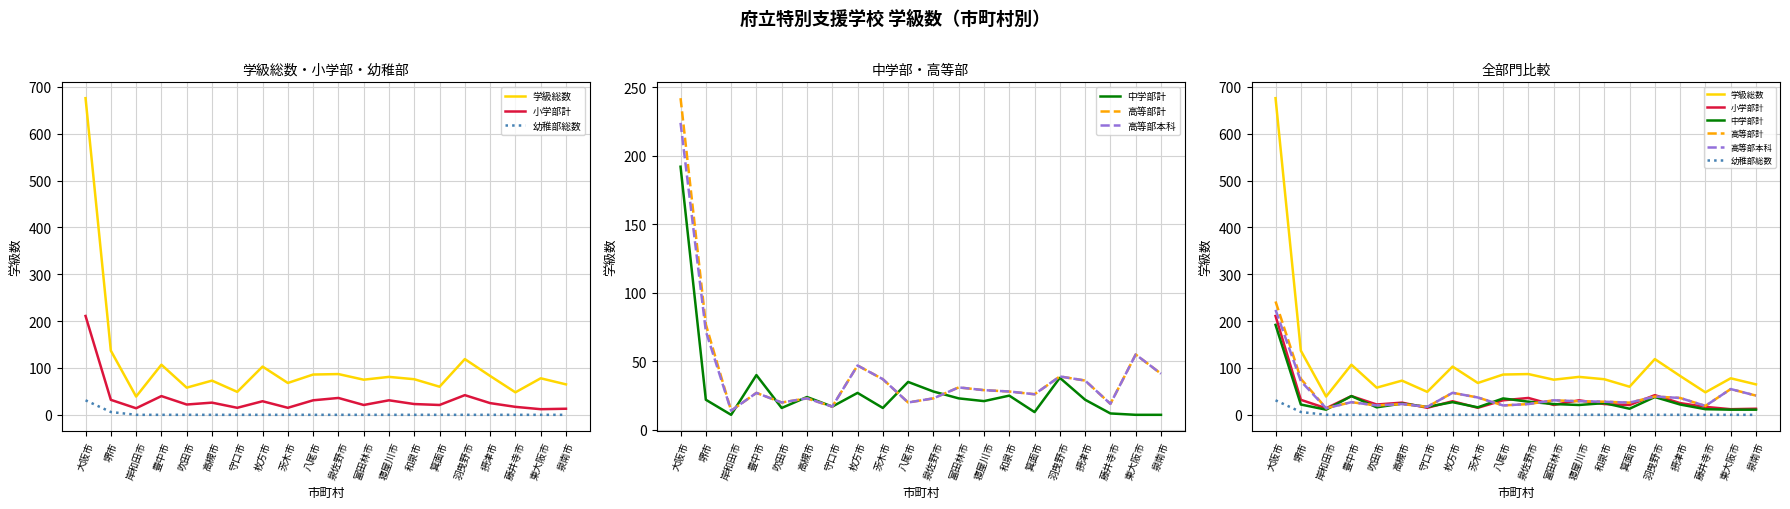

What is the sum of all 中学部計 values?

604